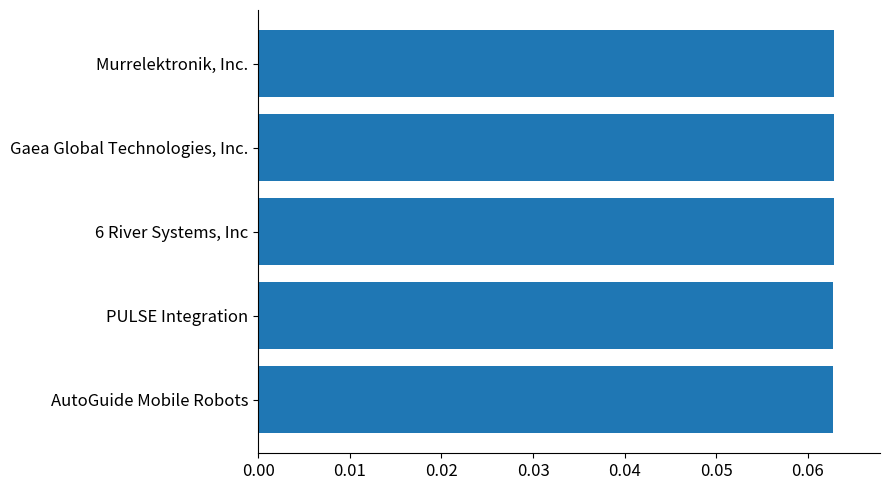

How many values are between 0 and 1?

5